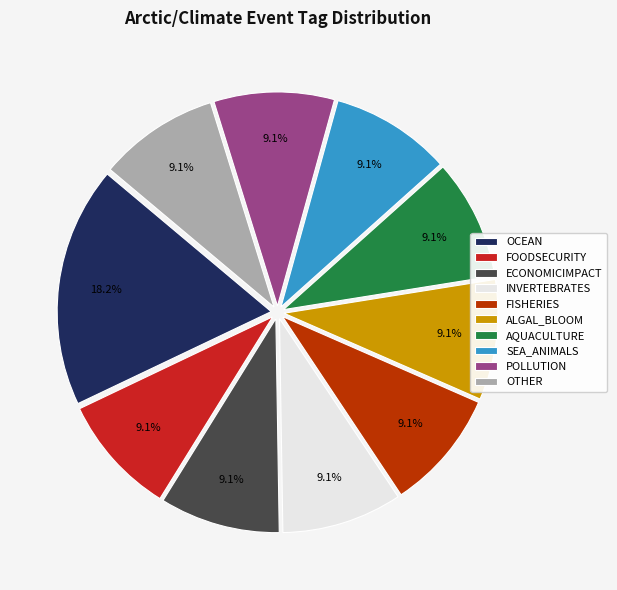

Which slice is the largest?

OCEAN